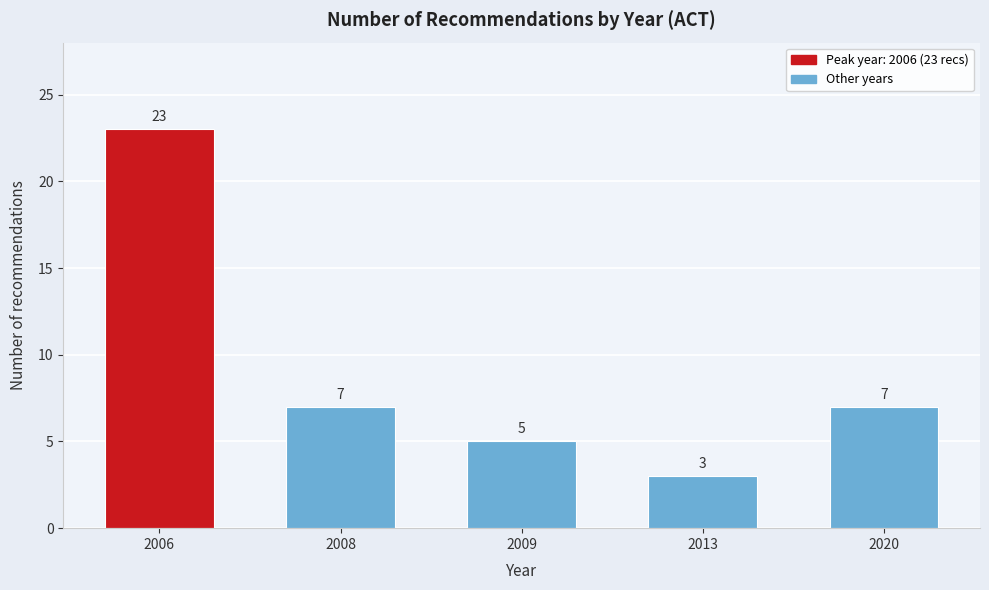

Reading right to left, list all the values displayed in this chart.

7	3	5	7	23